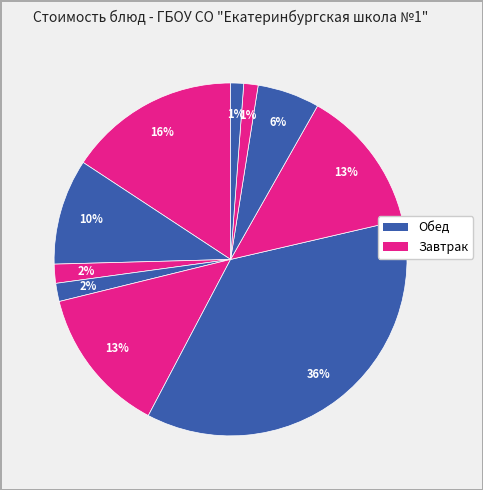

How many segments does this pie chart have?

10